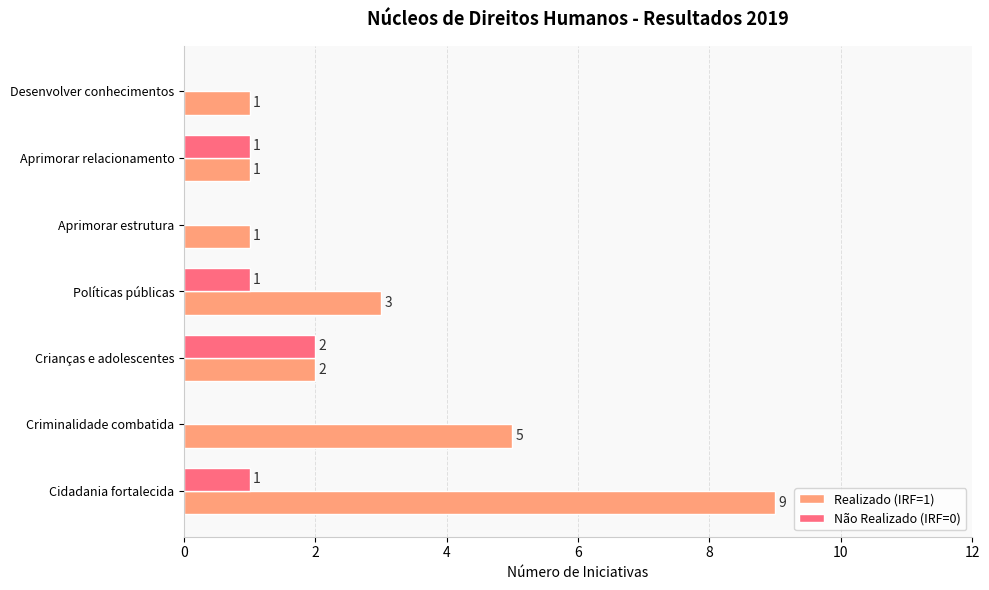

The value of Não Realizado (IRF=0) at Aprimorar estrutura is 0. True or false?

True